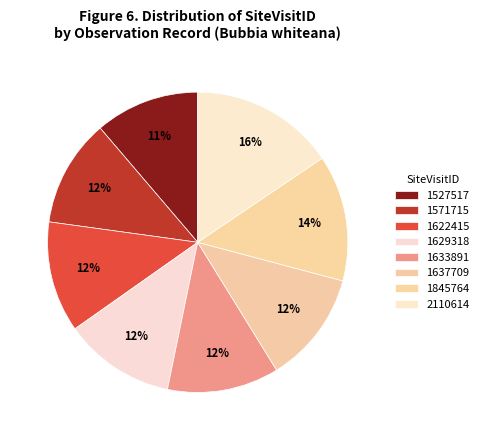

How many slices are in this pie chart?

8